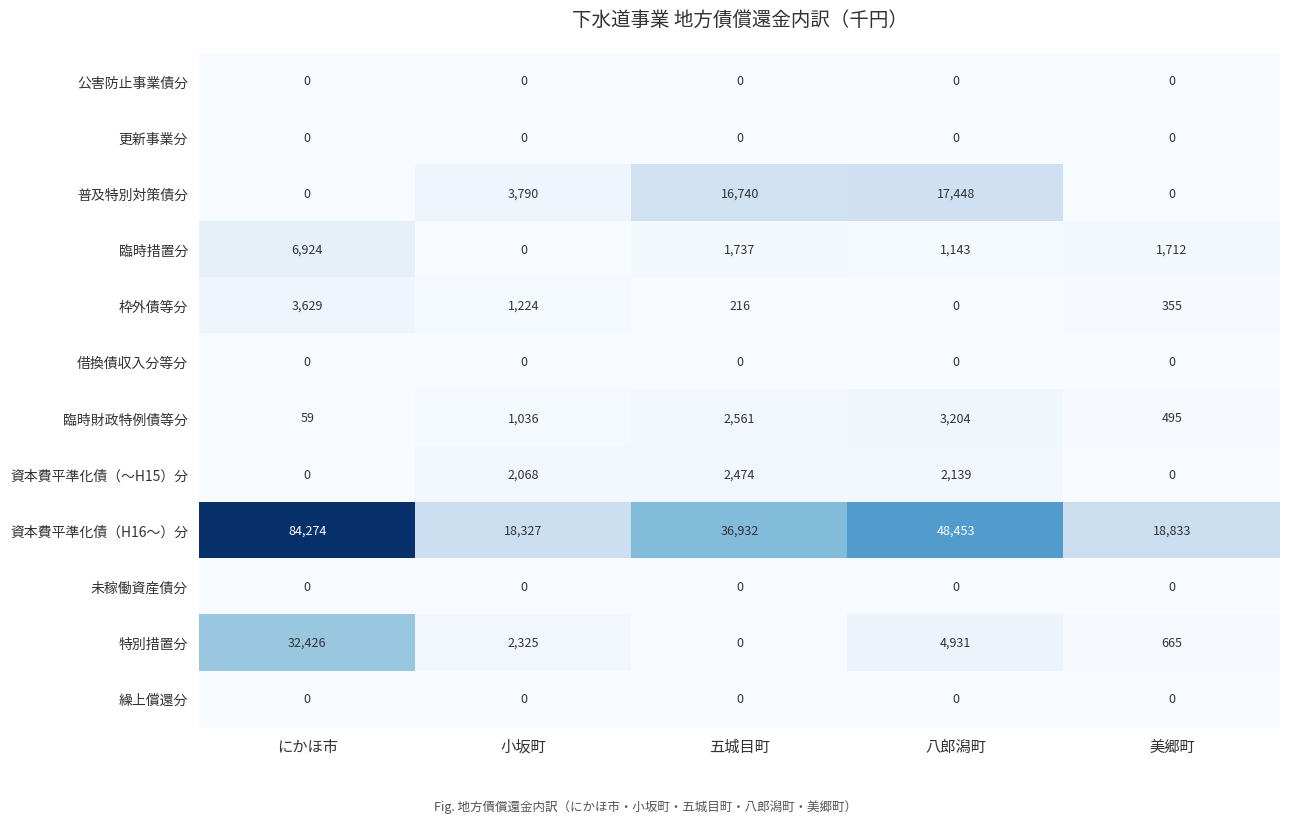

The 臨時財政特例債等分 series shows 1375 at 八郎潟町. True or false?

False